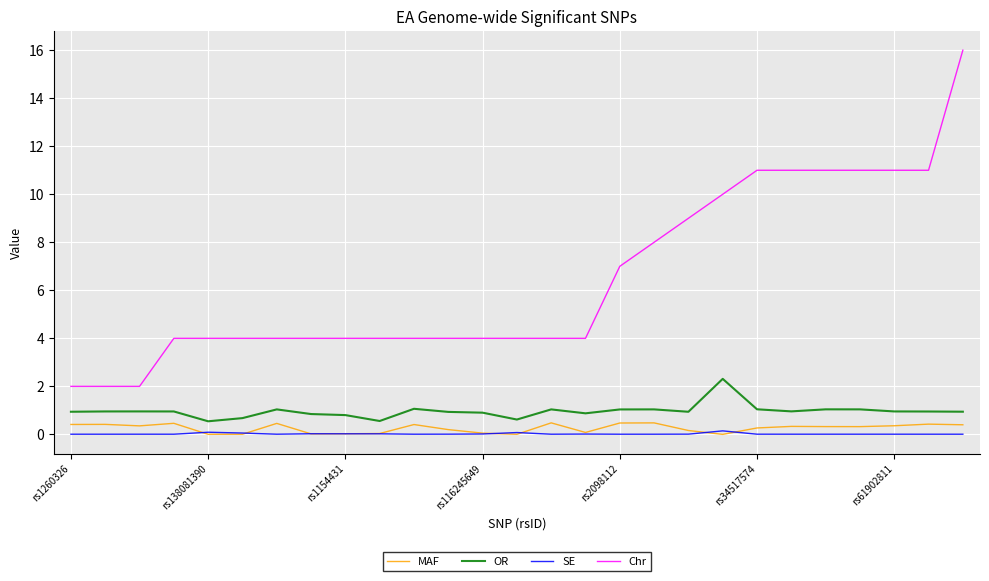

True or false: OR and SE cross at least once.

False